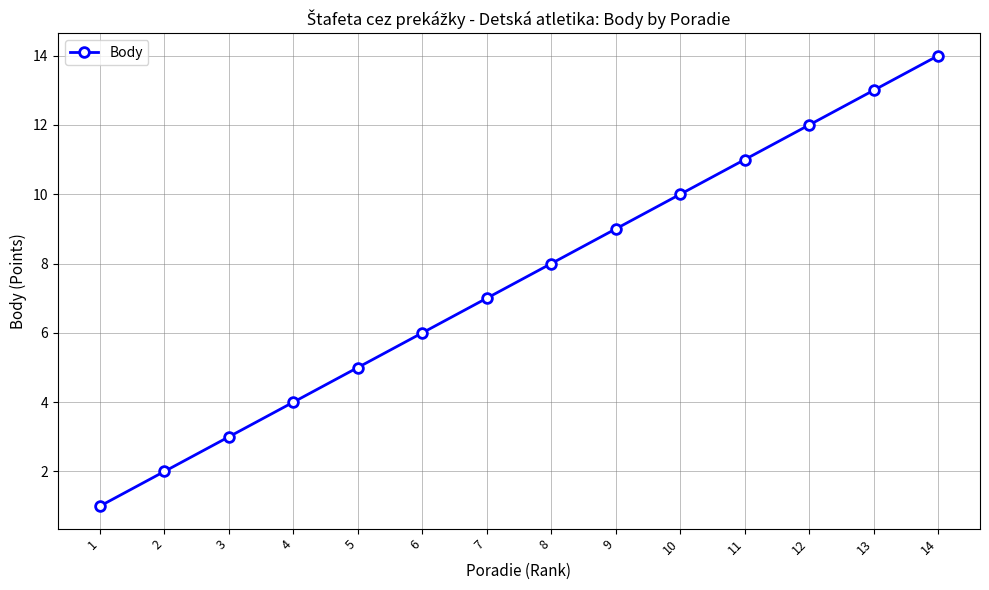

The value at 12 is 18. True or false?

False